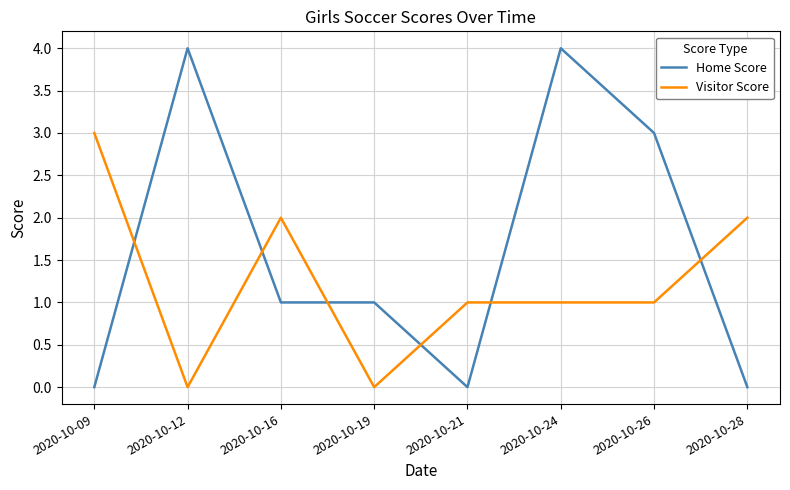

Does the chart display data point markers on the line(s)?

No